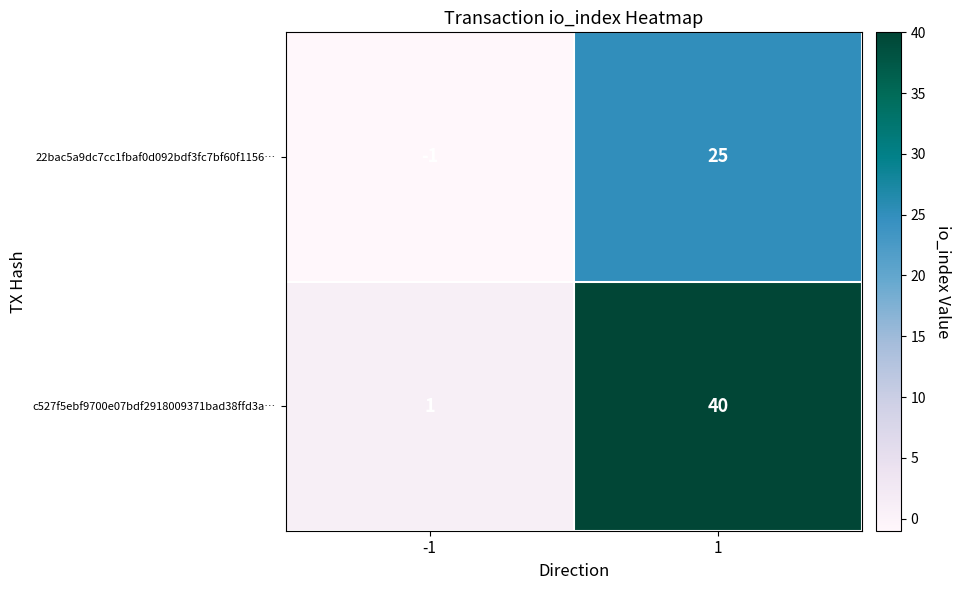

Count the number of data series in this chart.

2